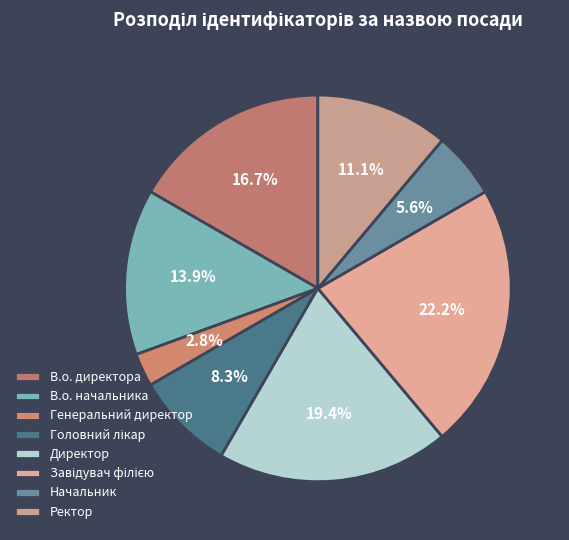

Rank the categories by value from highest to lowest.

Завідувач філією, Директор, В.о. директора, В.о. начальника, Ректор, Головний лікар, Начальник, Генеральний директор